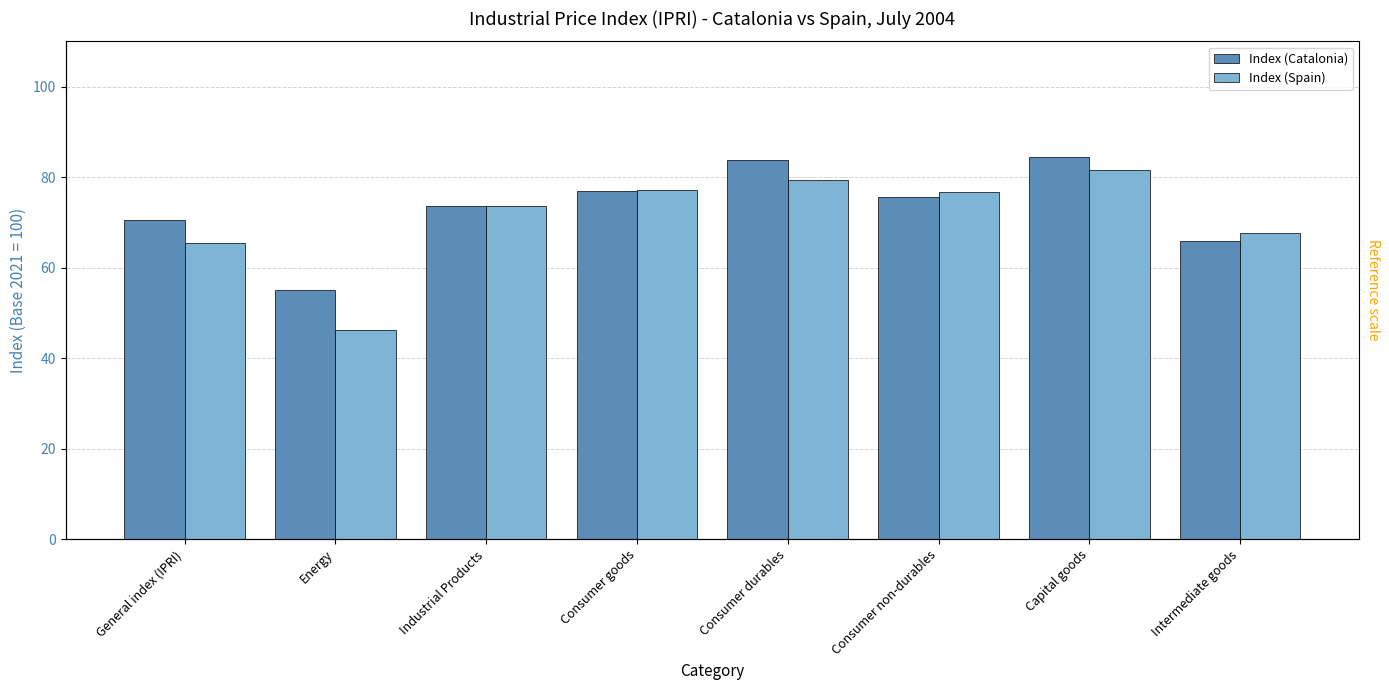

Which series changed the most between General index (IPRI) and Consumer durables?

Index (Spain)